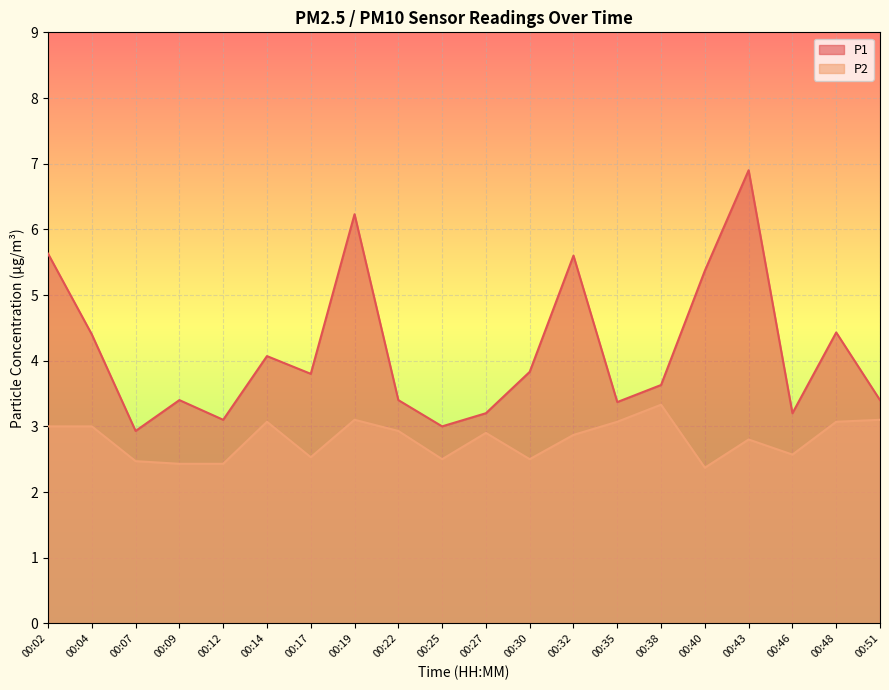

True or false: P2 and P1 cross at least once.

False